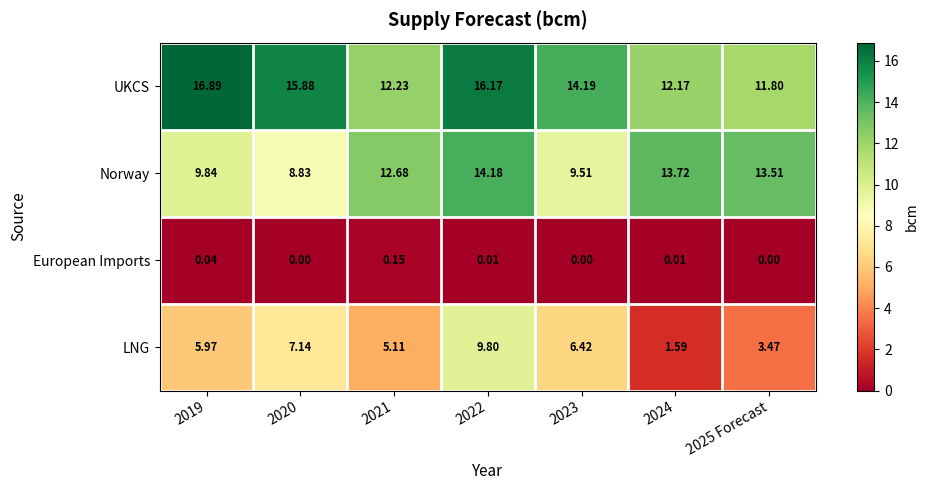

Is the value of UKCS at 2022 greater than the value of European Imports at 2024?

Yes